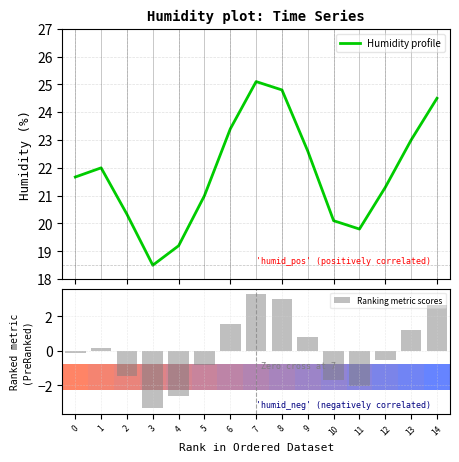

How many values in the Humidity profile series are below 21?

5